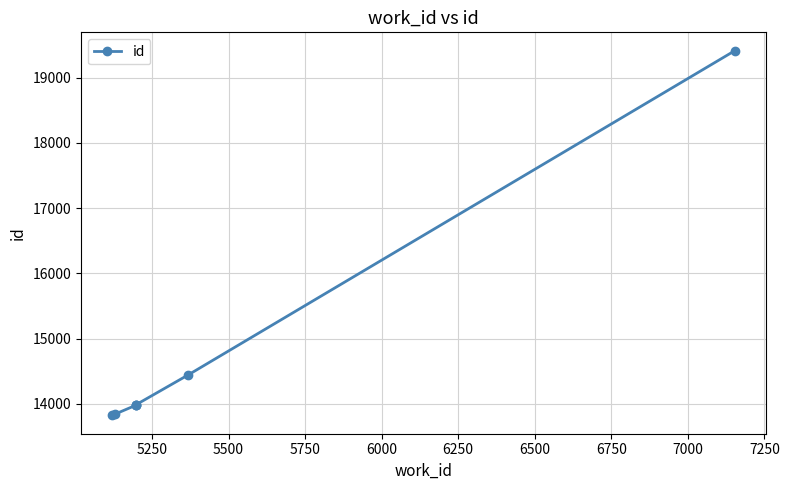

What is the value of the 6th point from the left?

14443